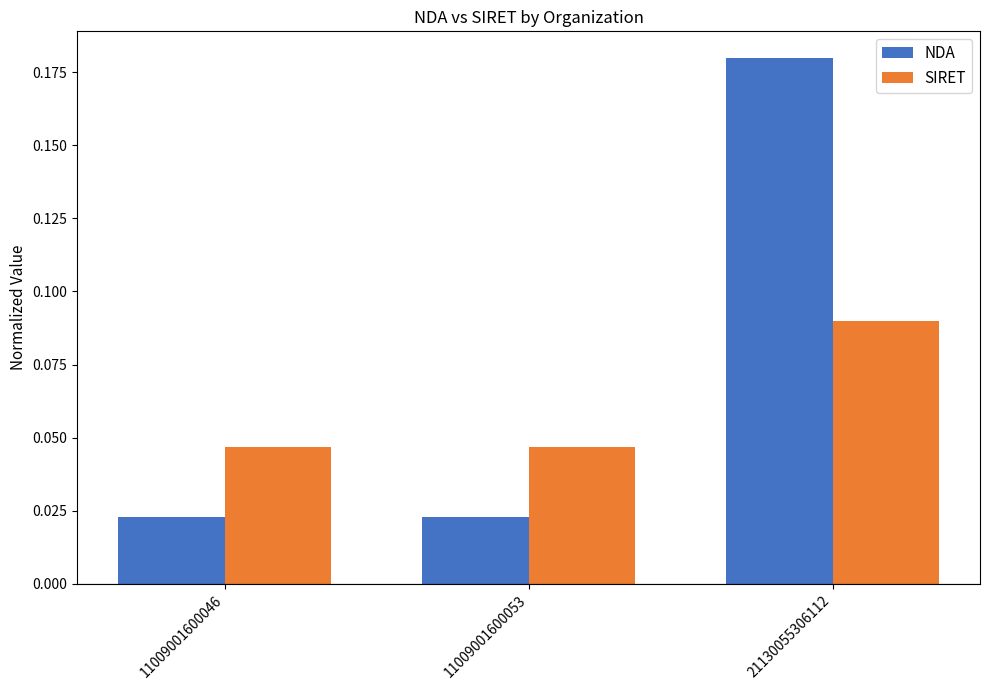

List the series in order of their overall mean, highest first.

NDA, SIRET